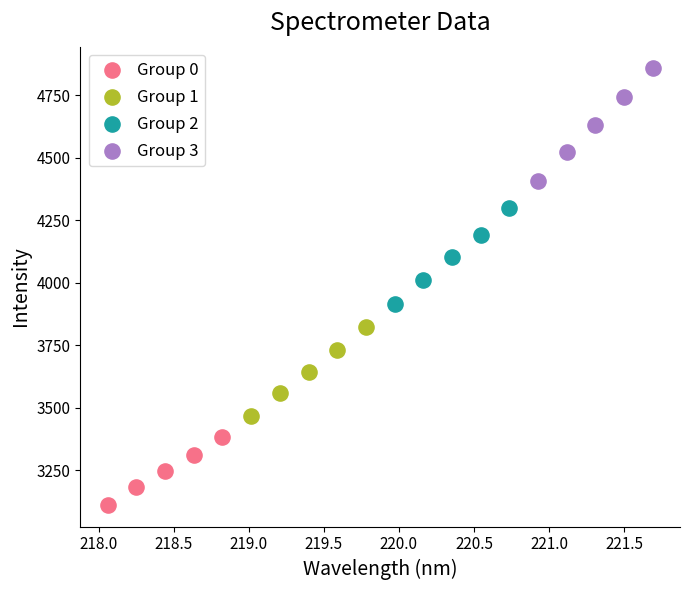

Which series has the largest Y range (max minus min)?

Group 3